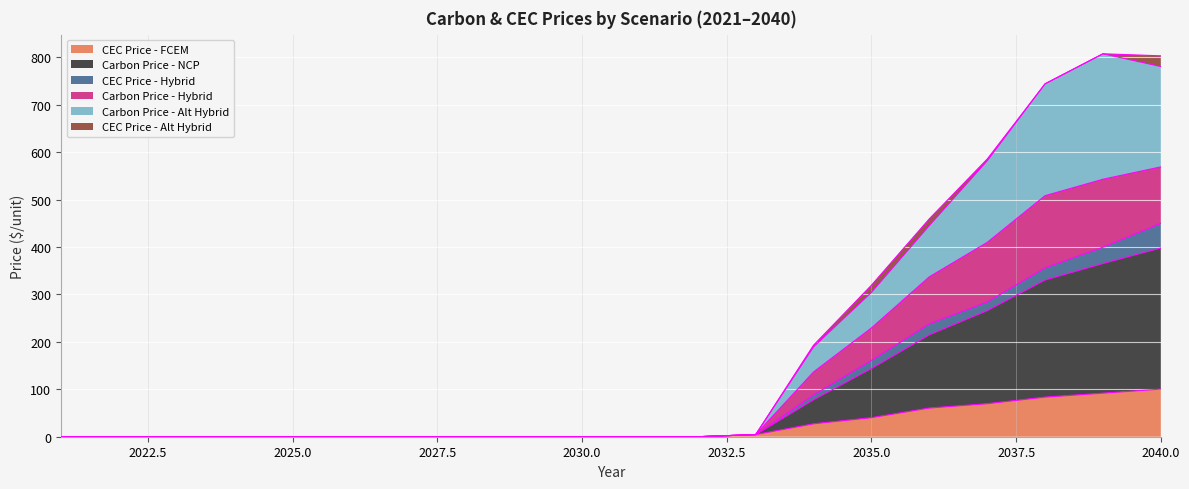

The value of Carbon Price - Hybrid at 2027 is 0.0. True or false?

True